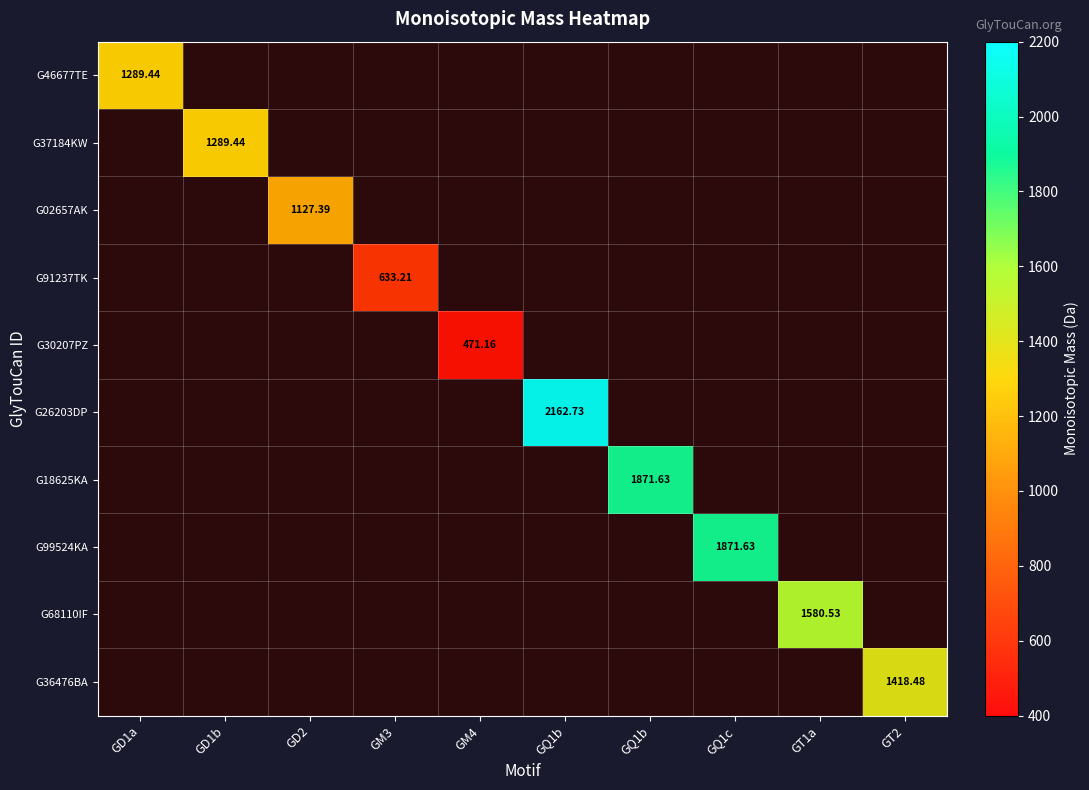

Is the value of G36476BA at GD2 greater than the value of G46677TE at GM3?

No